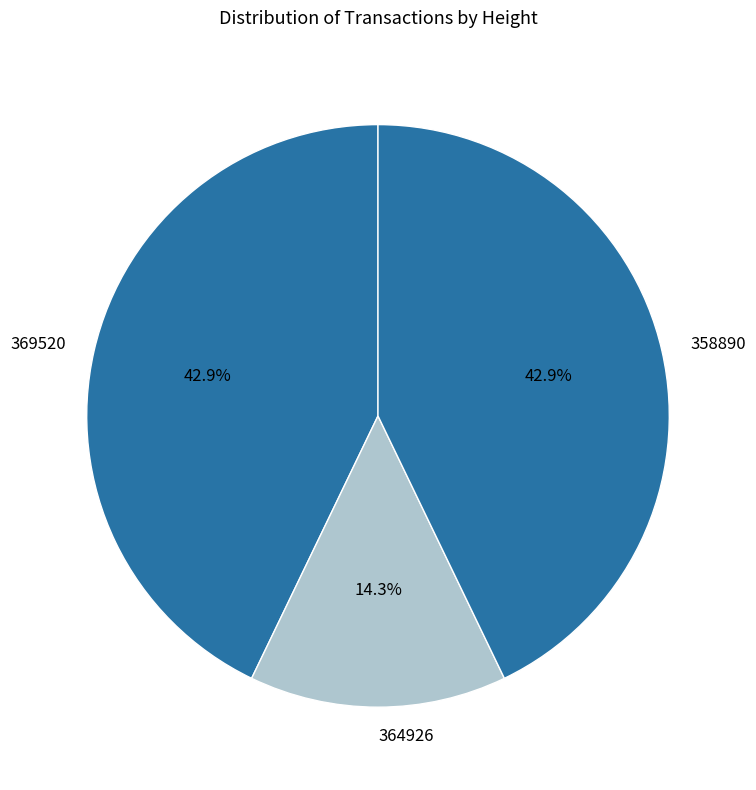

Do 369520 and 358890 together represent more than half of the pie?

Yes